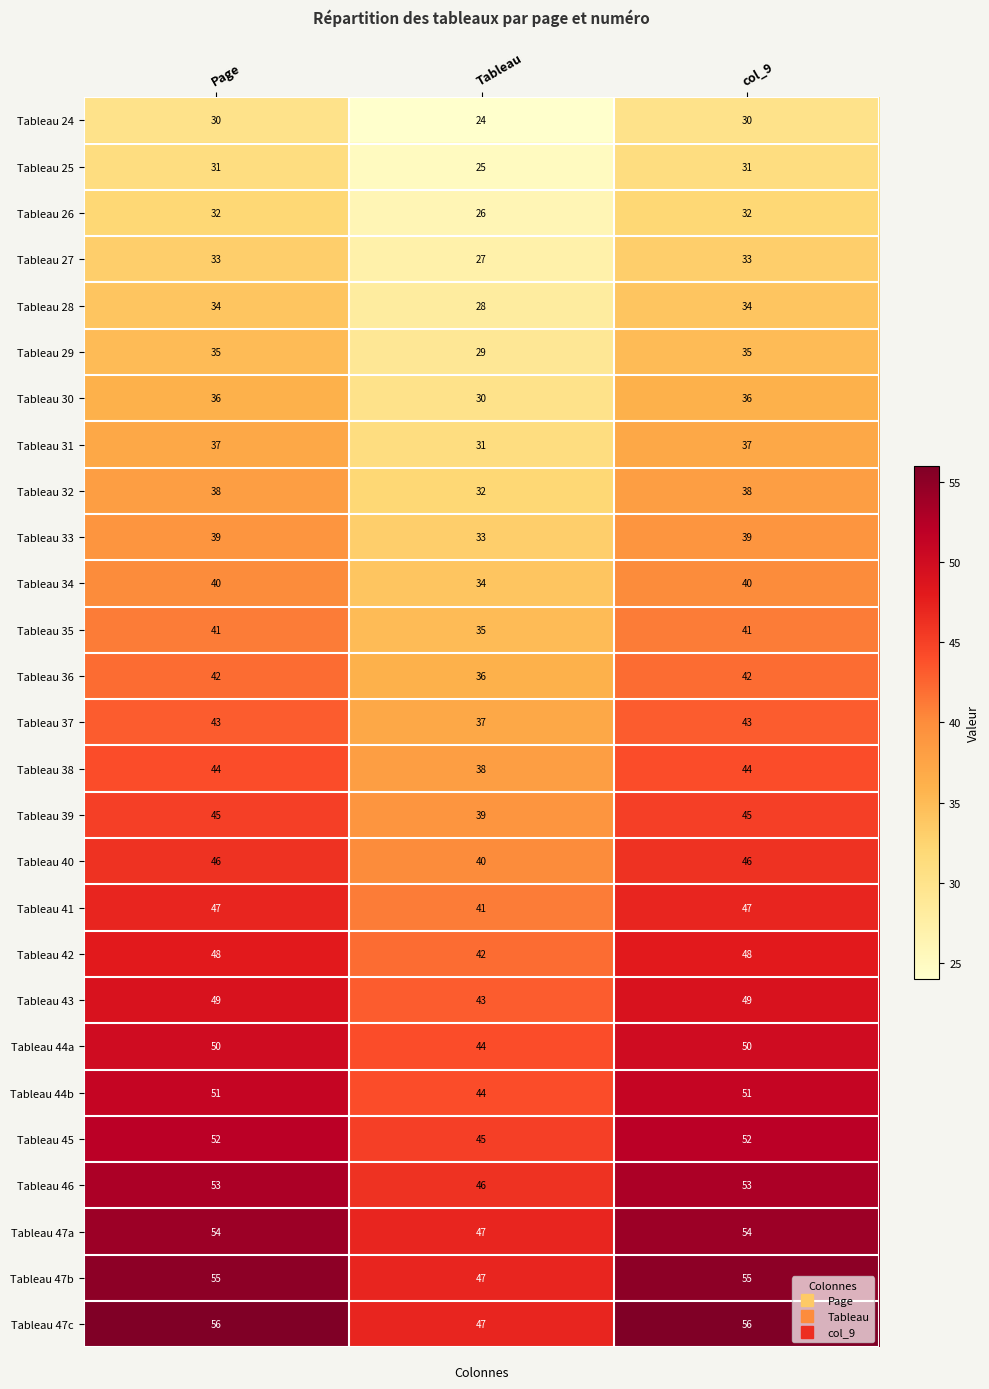

What is the difference between the highest and lowest values at Tableau?

23